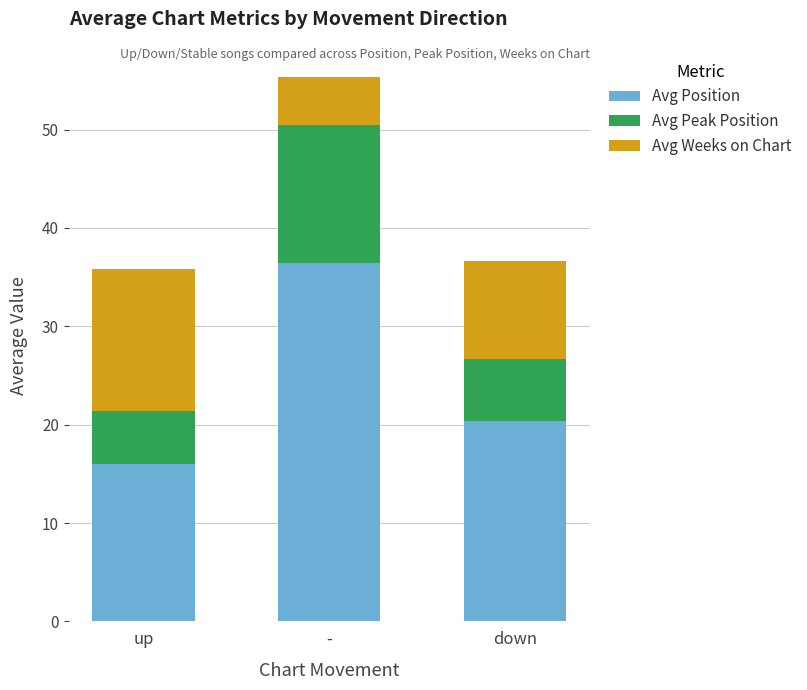

Does the chart contain any negative values?

No